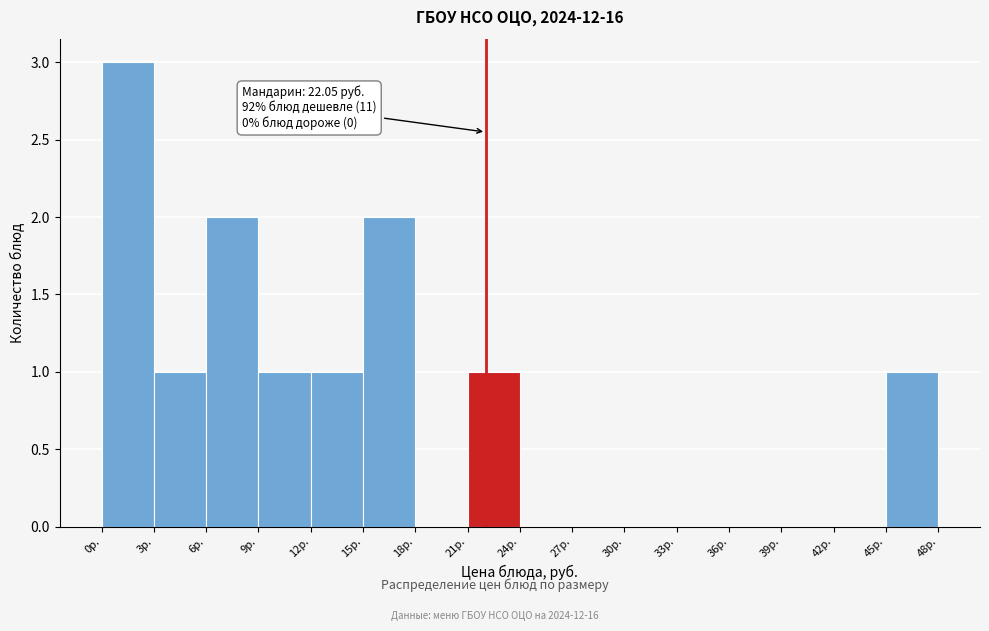

Which range on the x-axis has the tallest bar?

0 to 3